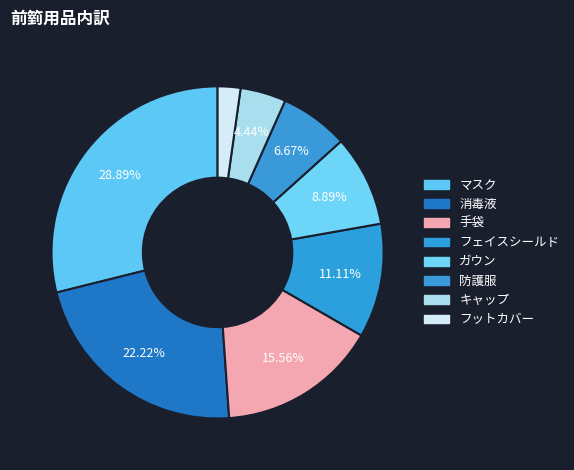

How many segments does this pie chart have?

8